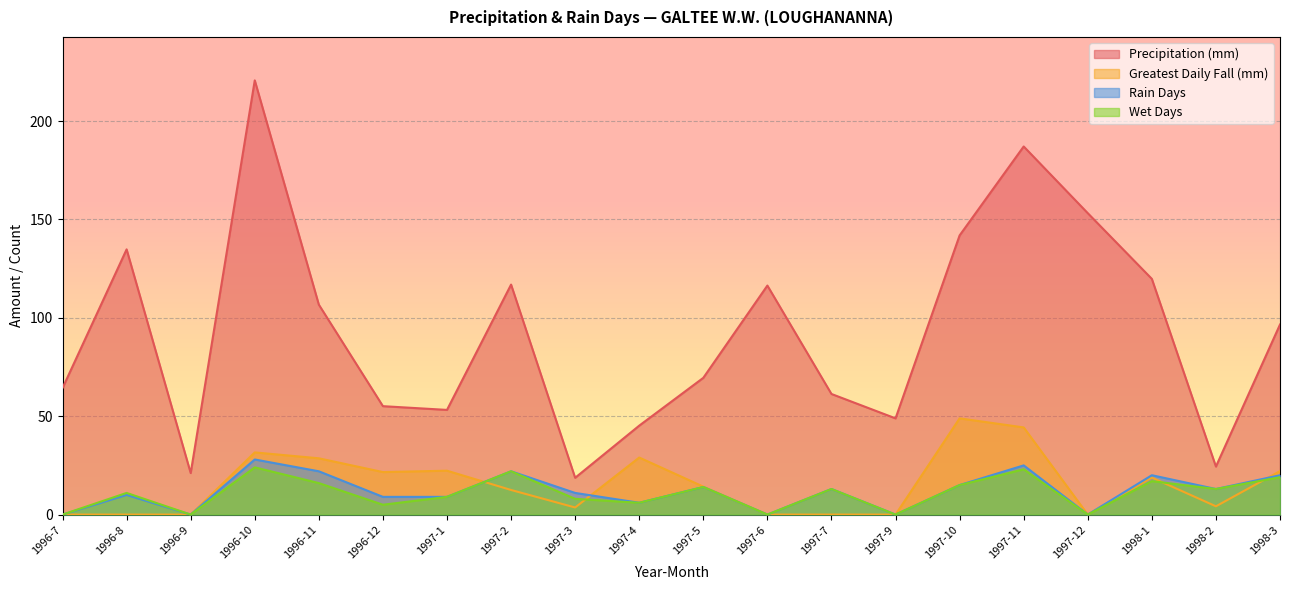

Is it true that rain equals 15.8 at 1997-1?

False